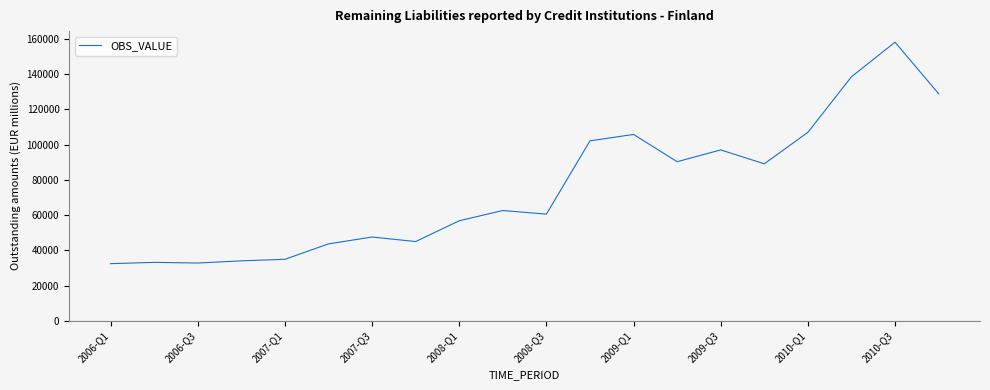

How many categories are shown in the chart?

20